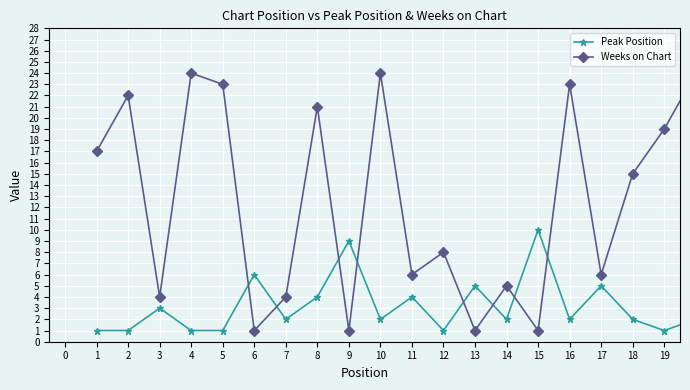

List the series in order of their overall mean, lowest first.

Peak Position, Weeks on Chart